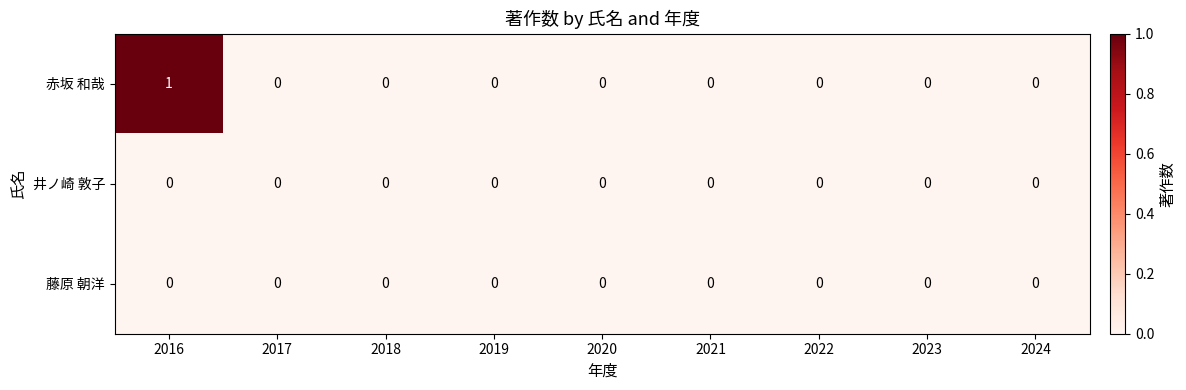

Reading left to right, what are all the values shown in this chart?

赤坂 和哉: 1	0	0	0	0	0	0	0	0
井ノ崎 敦子: 0	0	0	0	0	0	0	0	0
藤原 朝洋: 0	0	0	0	0	0	0	0	0